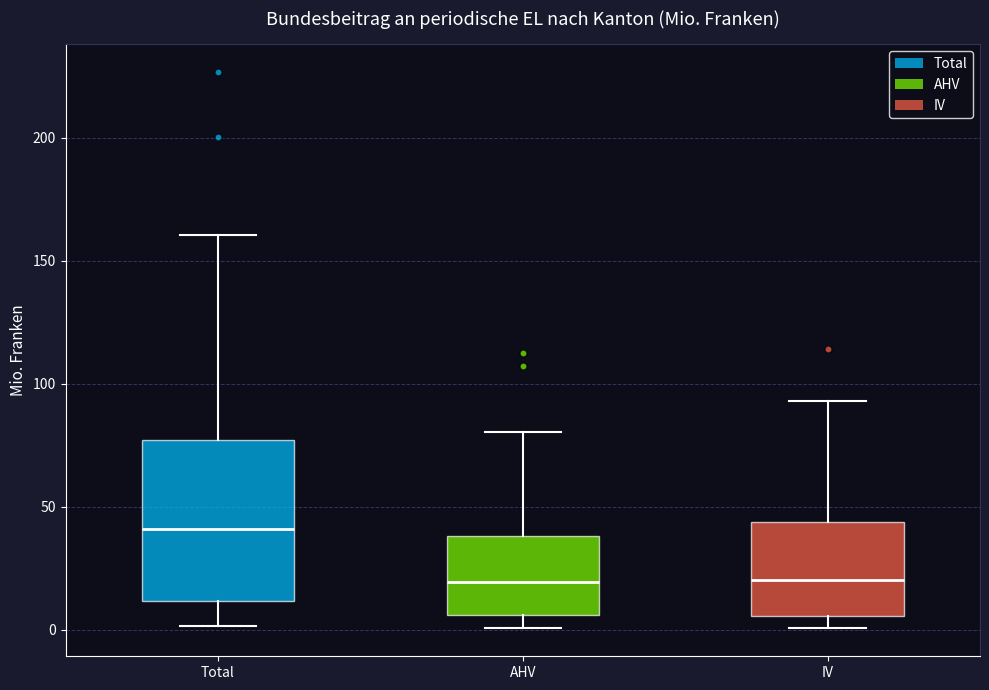

Reading left to right, transcribe this box plot: for each box, give where its median line is, the range the box spans, and where its two whiskers end, as read against the y-axis. The values are not printed on the chart, so give them approximately, as read against the axis.

Total: median 40, box 10 to 75, whiskers 0 to 160
AHV: median 20, box 5 to 40, whiskers 0 to 80
IV: median 20, box 5 to 45, whiskers 0 to 95